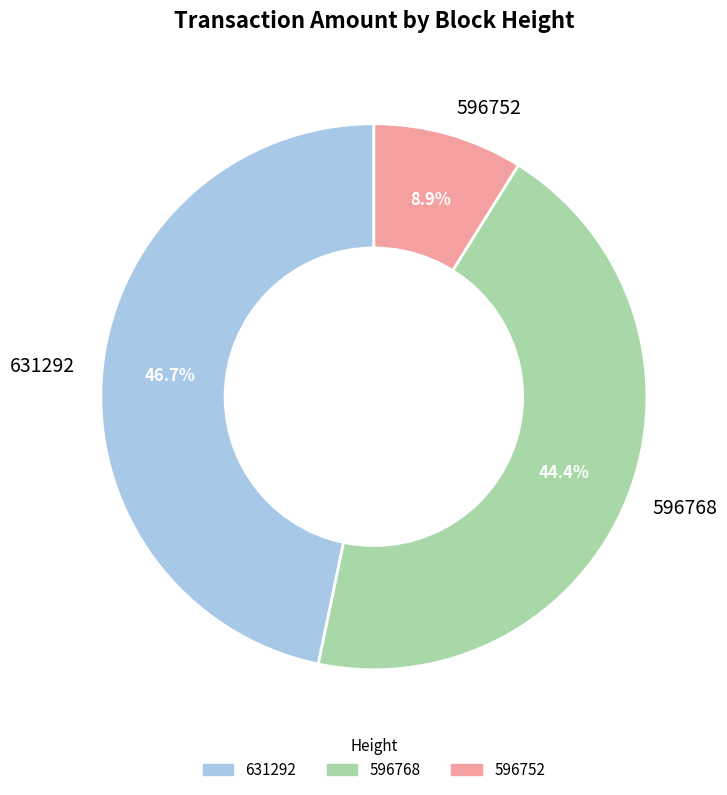

Do 631292 and 596752 together represent more than half of the pie?

Yes